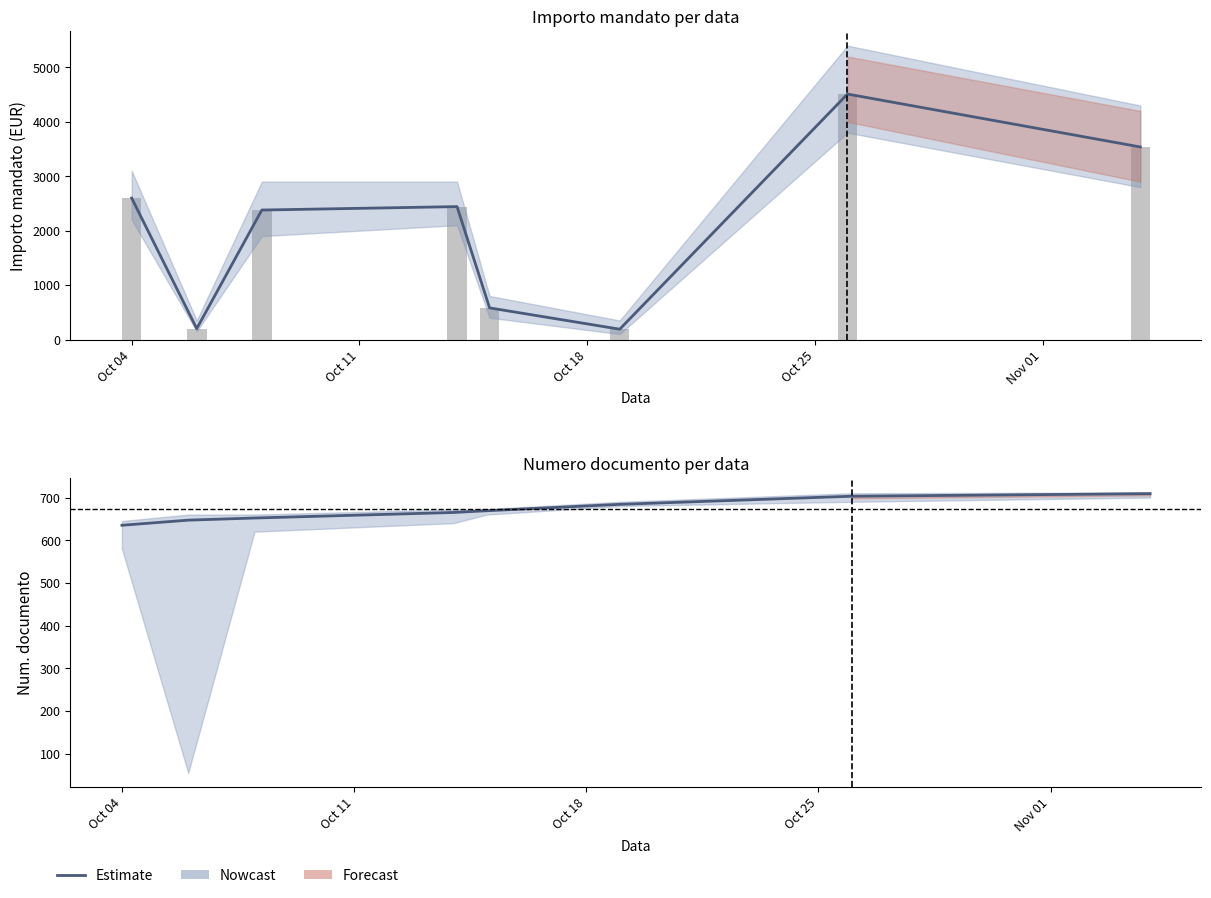

What is the average value of the imp.mand. series?

2054.8